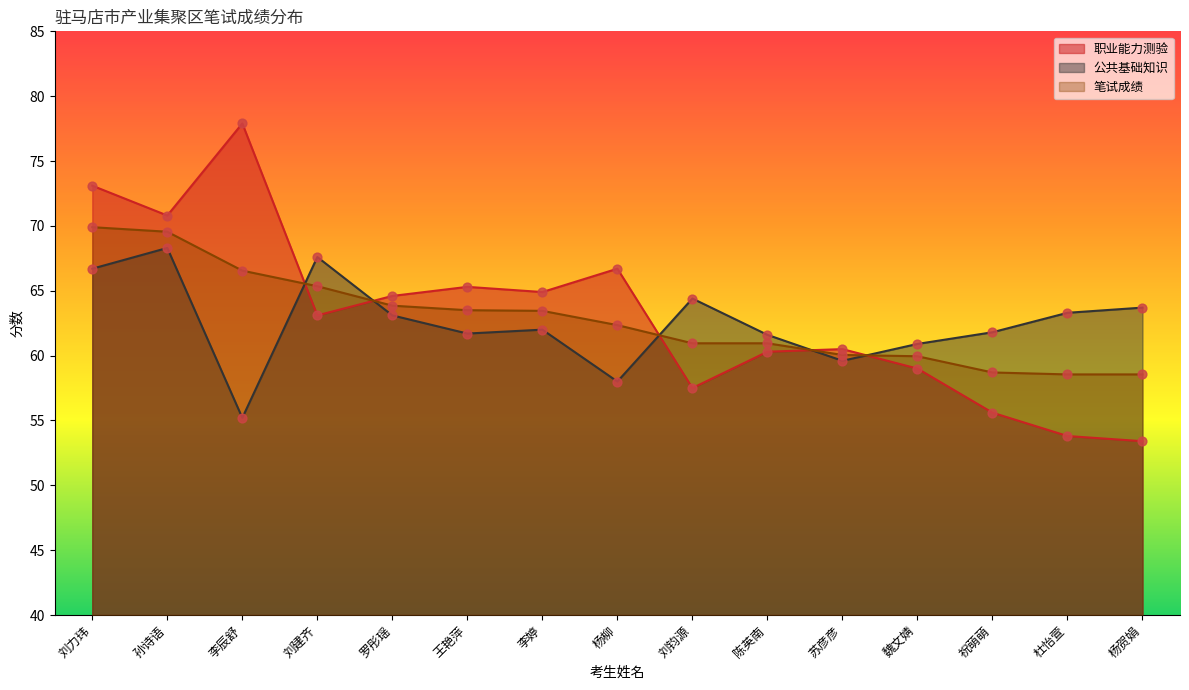

Is the value of 笔试成绩 at 陈英南 greater than the value of 公共基础知识 at 祝萌萌?

No